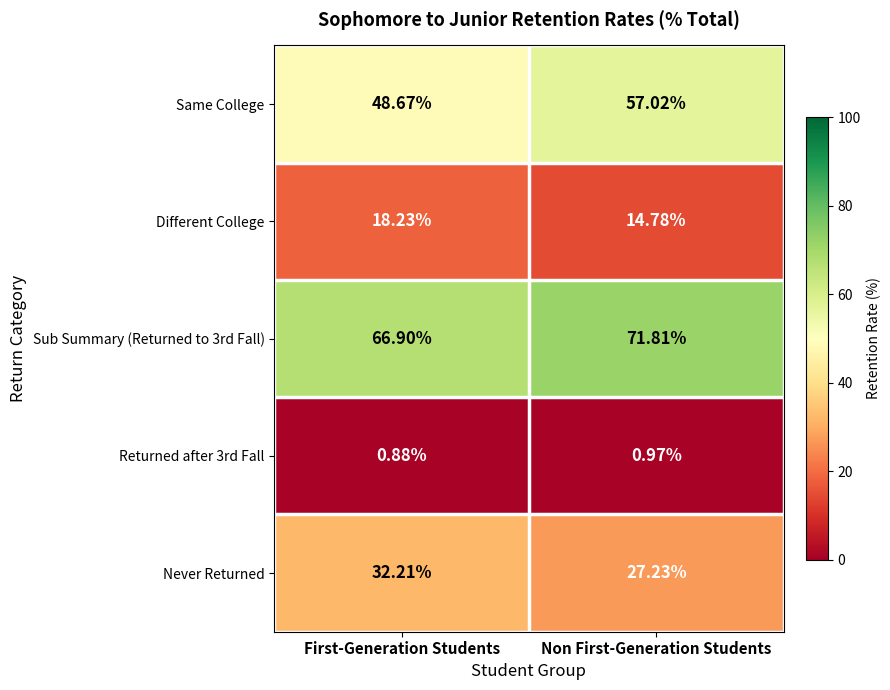

Rank the categories by Sub Summary (Returned to 3rd Fall) value from lowest to highest.

First-Generation Students, Non First-Generation Students